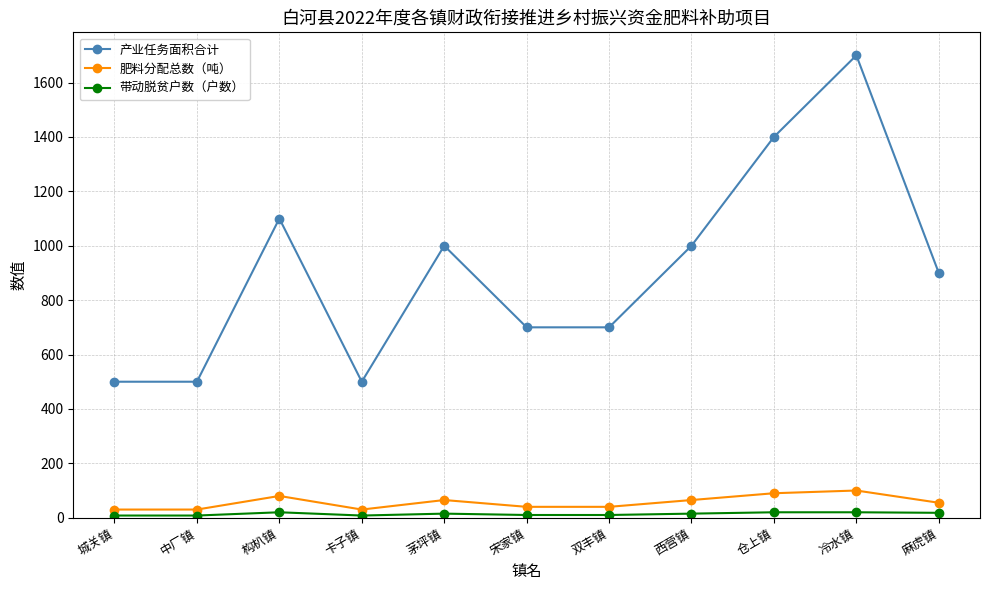

How many series are shown in this chart?

3